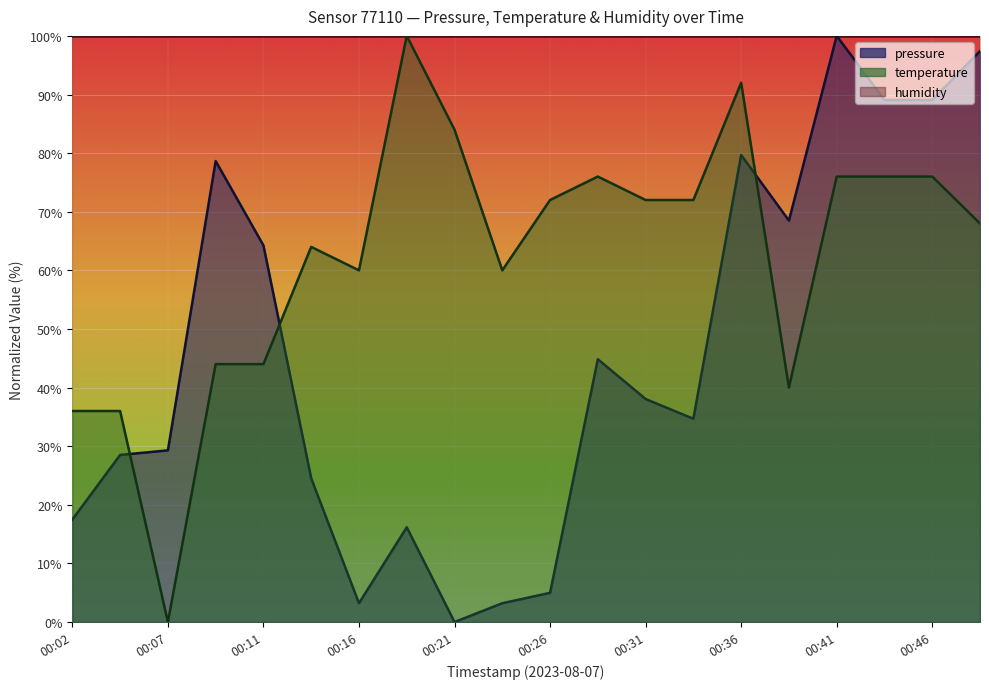

At which label does temperature reach its peak?

00:19